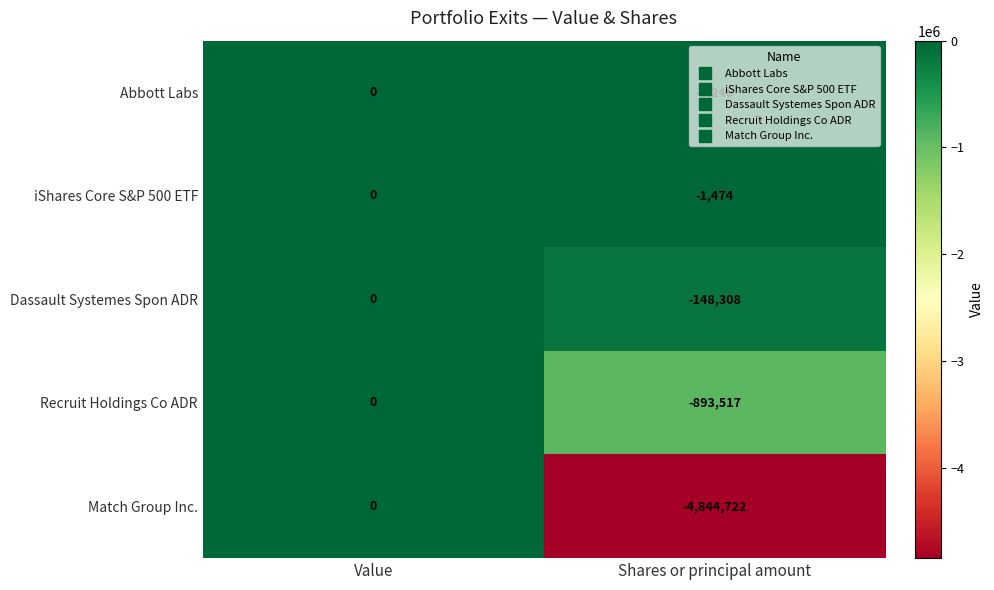

At Shares or principal amount, list the series in order from largest to smallest.

iShares Core S&P 500 ETF, Abbott Labs, Dassault Systemes Spon ADR, Recruit Holdings Co ADR, Match Group Inc.